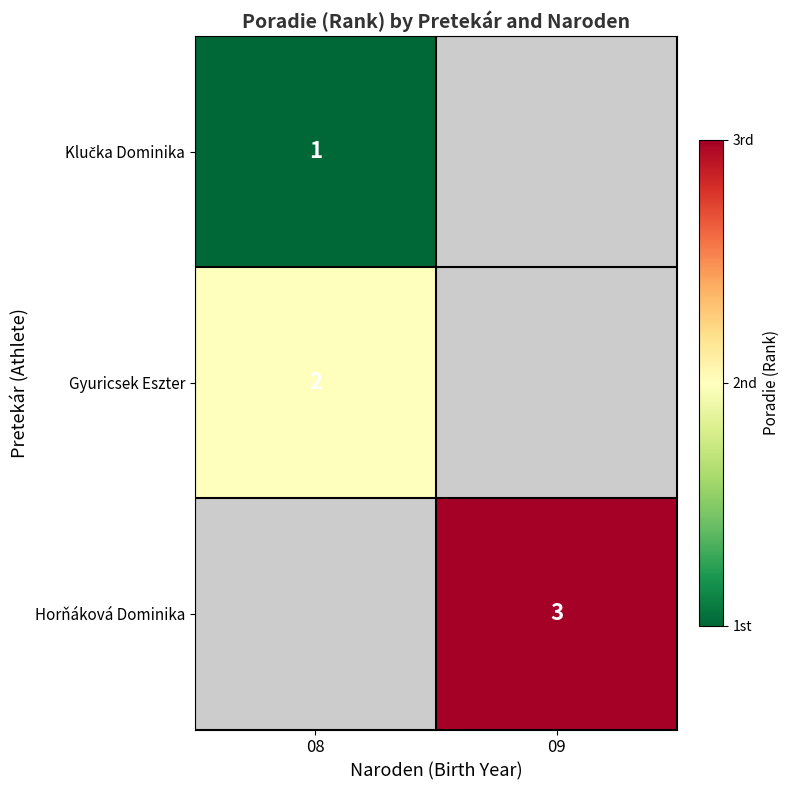

What is the smallest value displayed?

1.0